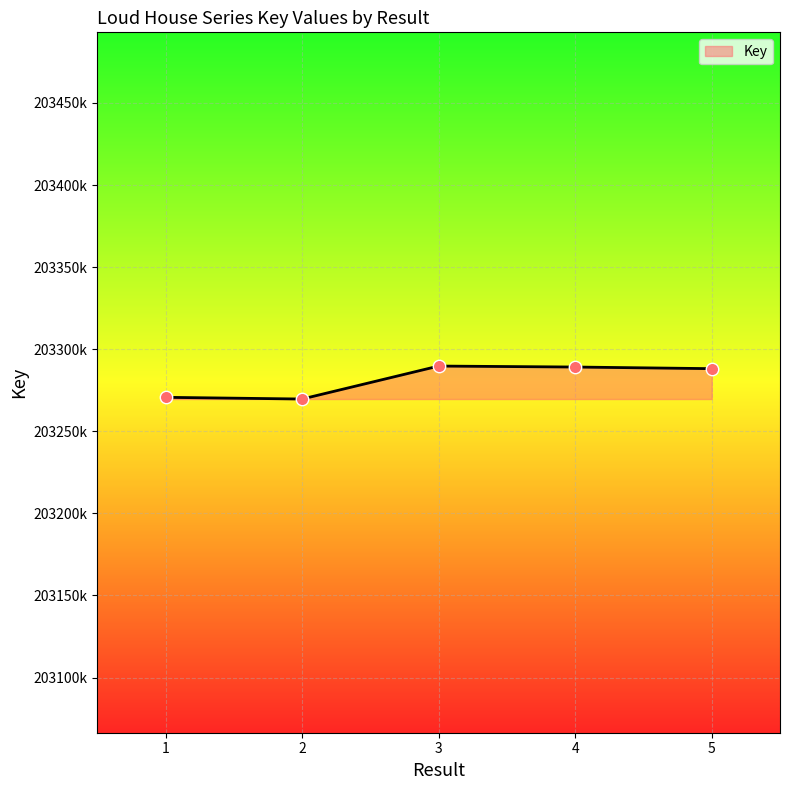

What is the ratio of the value at 4 to the value at 5?

1.0